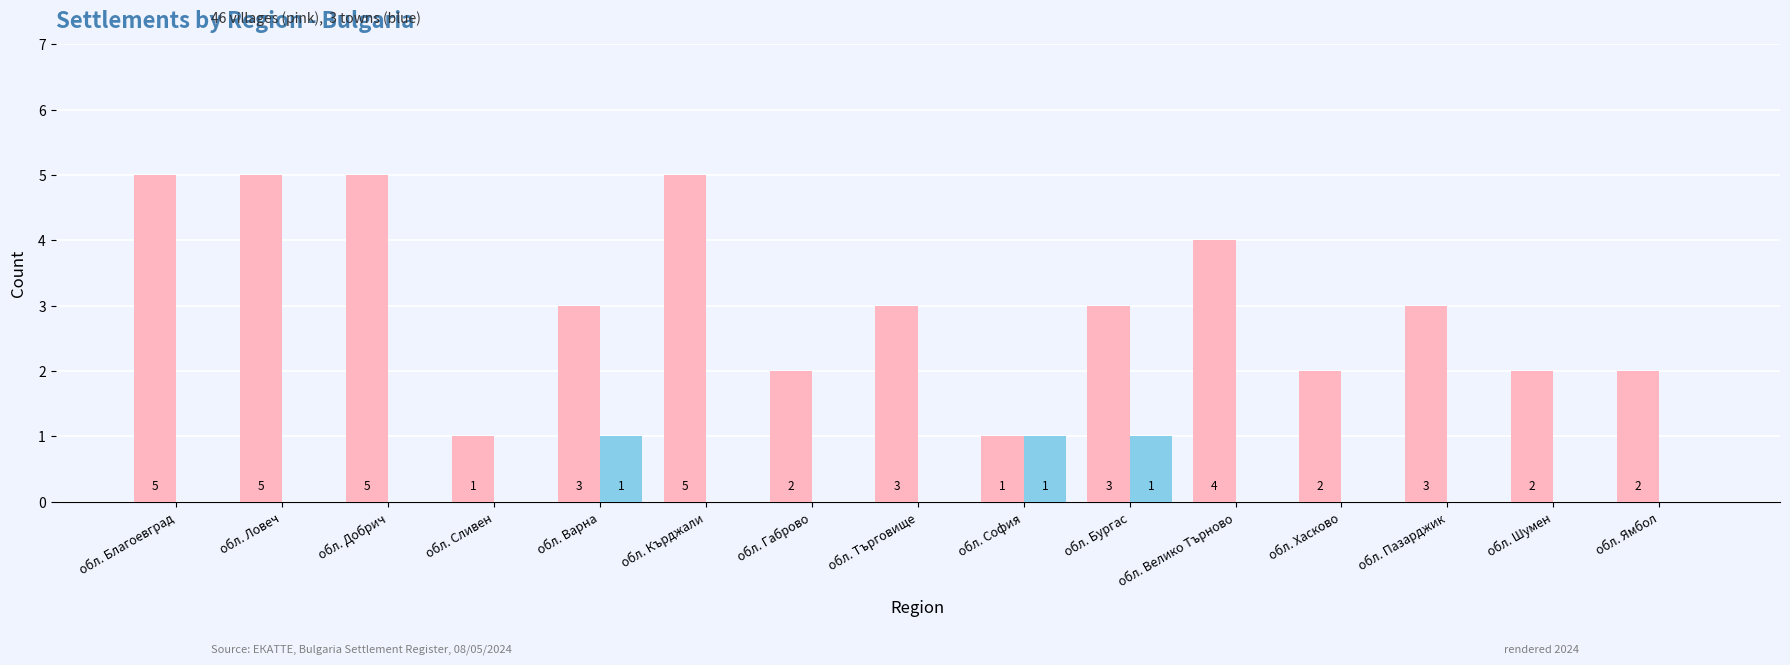

What is the total value across all series at обл. Търговище?

3